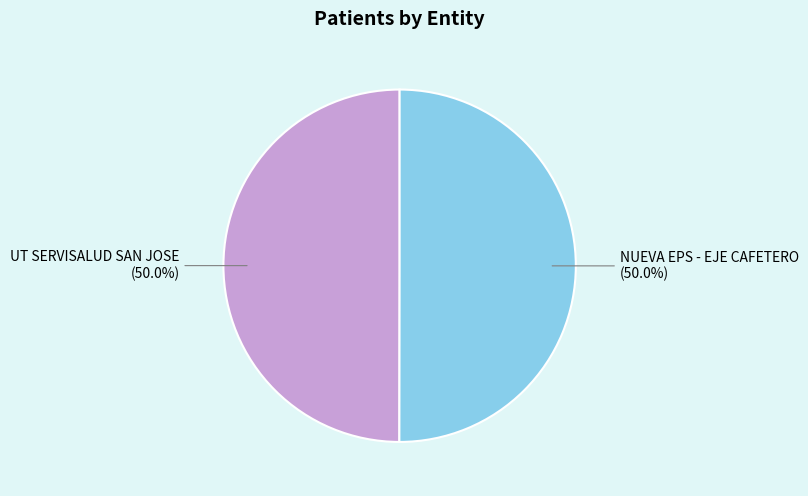

To the nearest percent, what percentage of the pie is NUEVA EPS - EJE CAFETERO?

50%